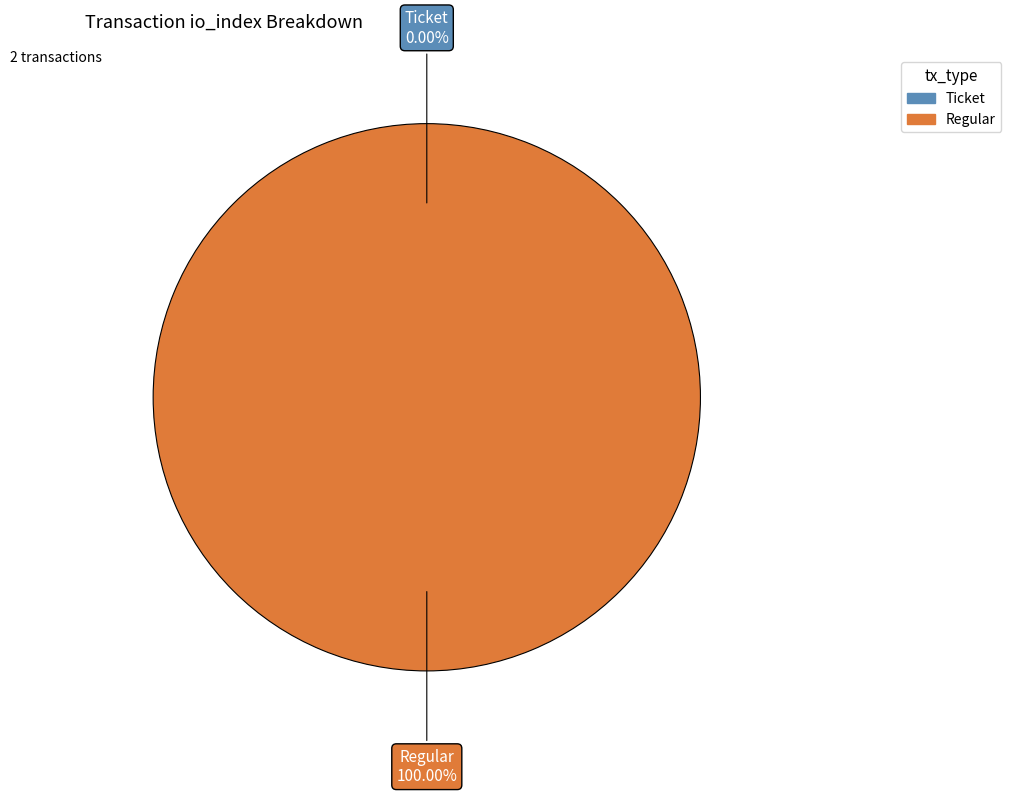

To the nearest percent, what is the combined percentage of Regular and Ticket?

100%